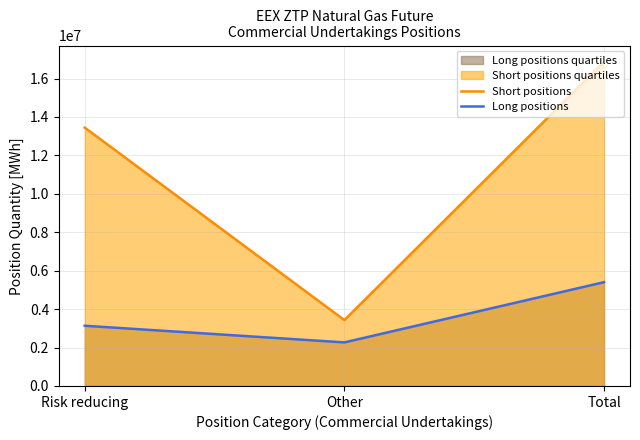

Rank the series by their maximum value, from lowest to highest.

Long positions, Short positions